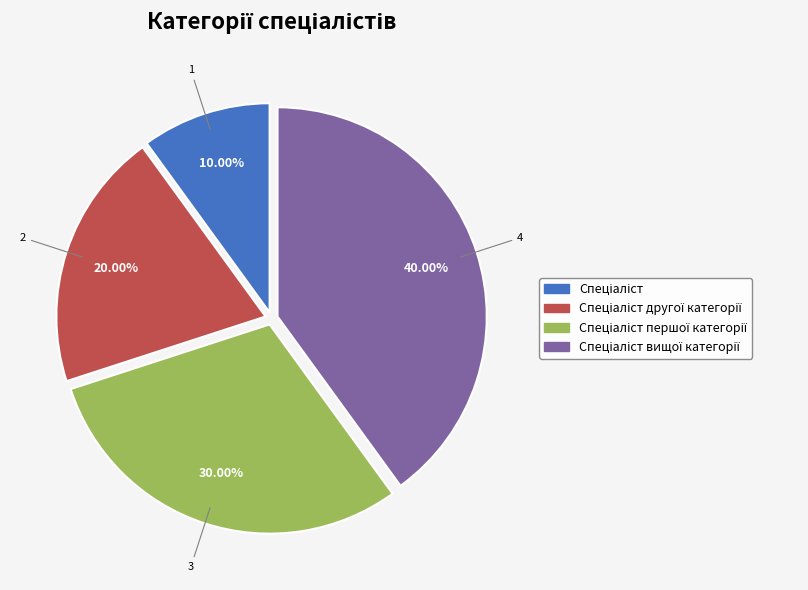

Is there a majority slice in this chart?

No